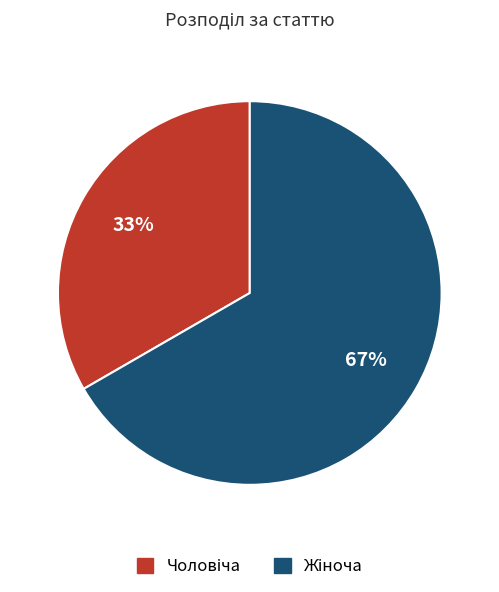

How many slices are in this pie chart?

2